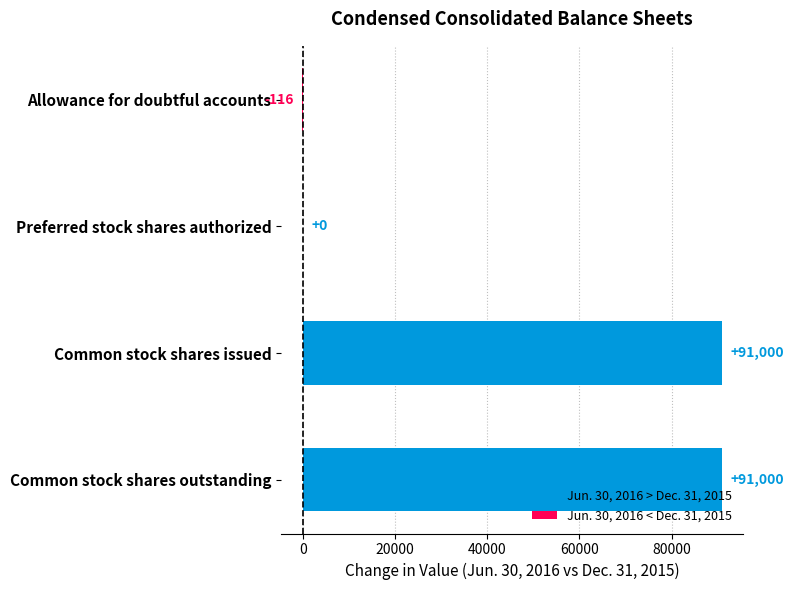

True or false: the data shows 127736 at Common stock shares outstanding.

False